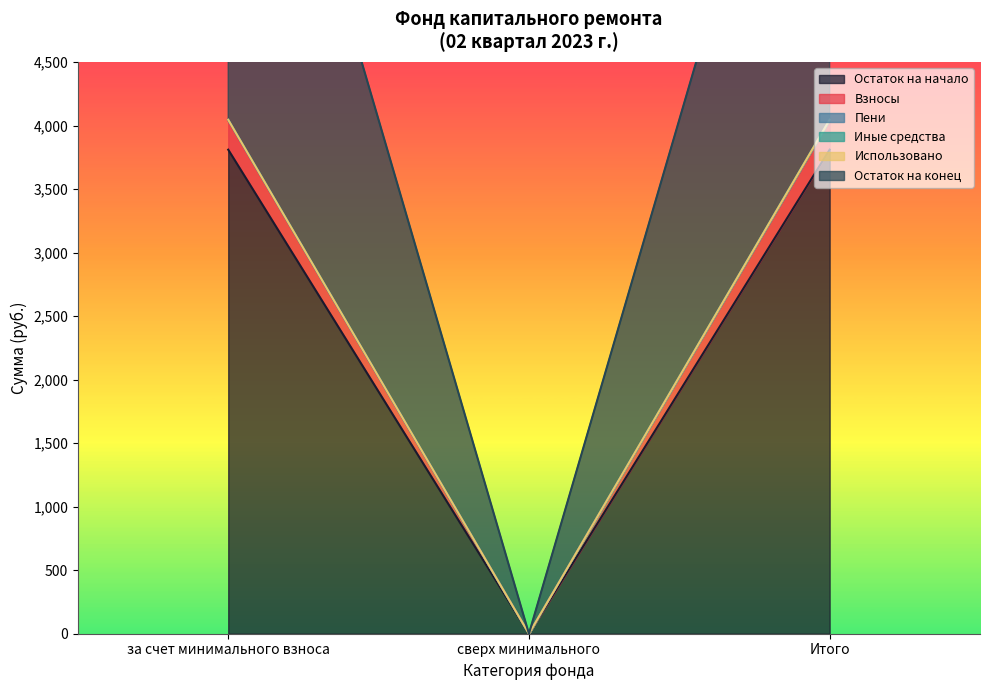

Does the chart display data point markers on the line(s)?

No